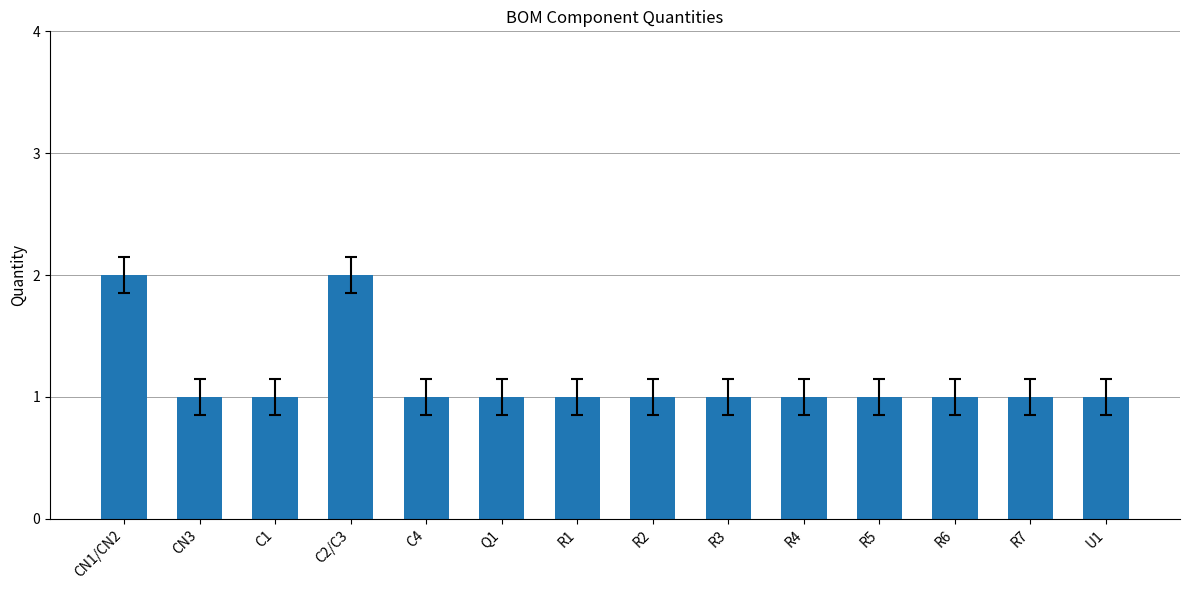

Are the bars grouped side by side (vs. stacked)?

No